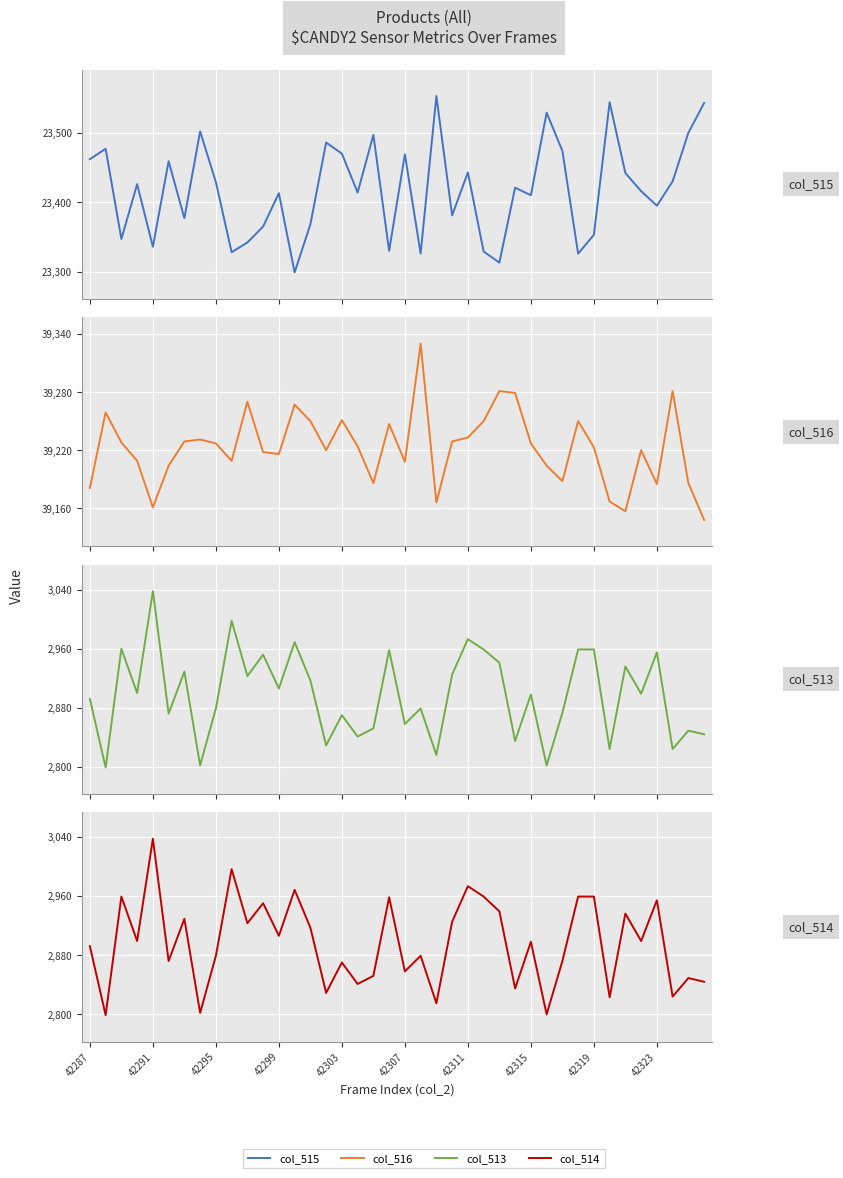

What is the average value of the col_516 series?

39222